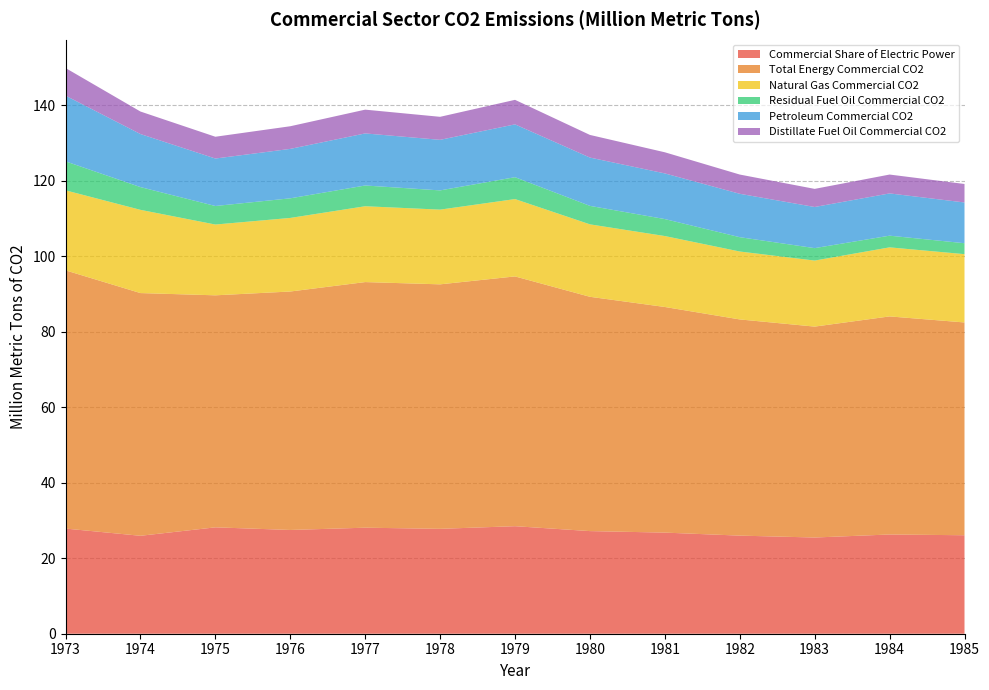

Reading left to right, extract all data points from this chart.

Commercial Share of Electric Power: 1973=27.9	1974=26.0	1975=28.2	1976=27.5	1977=28.1	1978=27.8	1979=28.5	1980=27.2	1981=26.8	1982=26.0	1983=25.5	1984=26.3	1985=26.1
Total Energy Commercial CO2: 1973=68.4	1974=64.3	1975=61.5	1976=63.2	1977=65.1	1978=64.8	1979=66.2	1980=62.1	1981=59.8	1982=57.3	1983=55.9	1984=57.8	1985=56.4
Natural Gas Commercial CO2: 1973=21.2	1974=22.1	1975=18.8	1976=19.5	1977=20.1	1978=19.8	1979=20.5	1980=19.2	1981=18.8	1982=18.0	1983=17.5	1984=18.3	1985=18.1
Residual Fuel Oil Commercial CO2: 1973=7.7	1974=6.0	1975=4.9	1976=5.2	1977=5.5	1978=5.1	1979=5.8	1980=4.9	1981=4.5	1982=3.8	1983=3.3	1984=3.1	1985=2.9
Petroleum Commercial CO2: 1973=17.4	1974=14.1	1975=12.6	1976=13.1	1977=13.8	1978=13.4	1979=14.0	1980=12.8	1981=12.1	1982=11.5	1983=10.9	1984=11.2	1985=10.8
Distillate Fuel Oil Commercial CO2: 1973=7.3	1974=6.0	1975=5.8	1976=6.0	1977=6.3	1978=6.1	1979=6.5	1980=6.0	1981=5.6	1982=5.1	1983=4.8	1984=5.0	1985=4.9